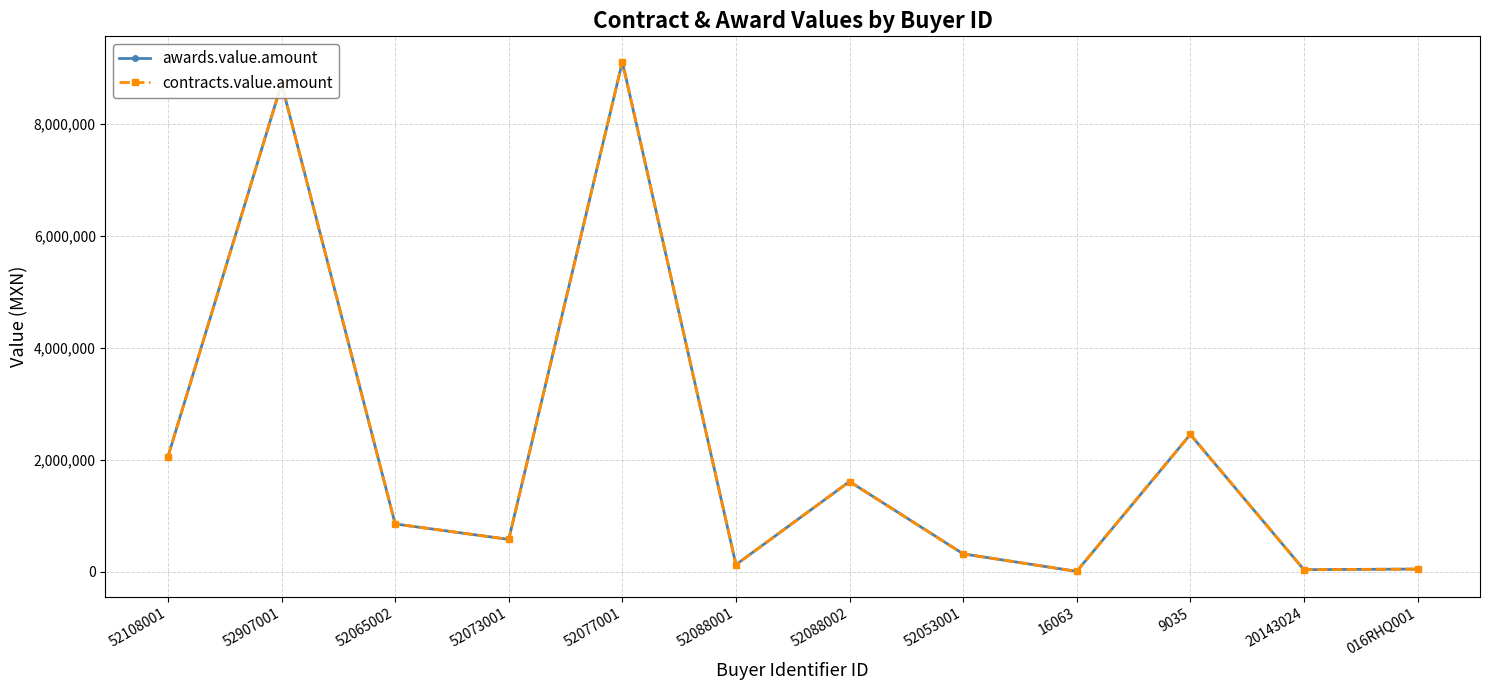

Is this an area chart (filled region under the line)?

No